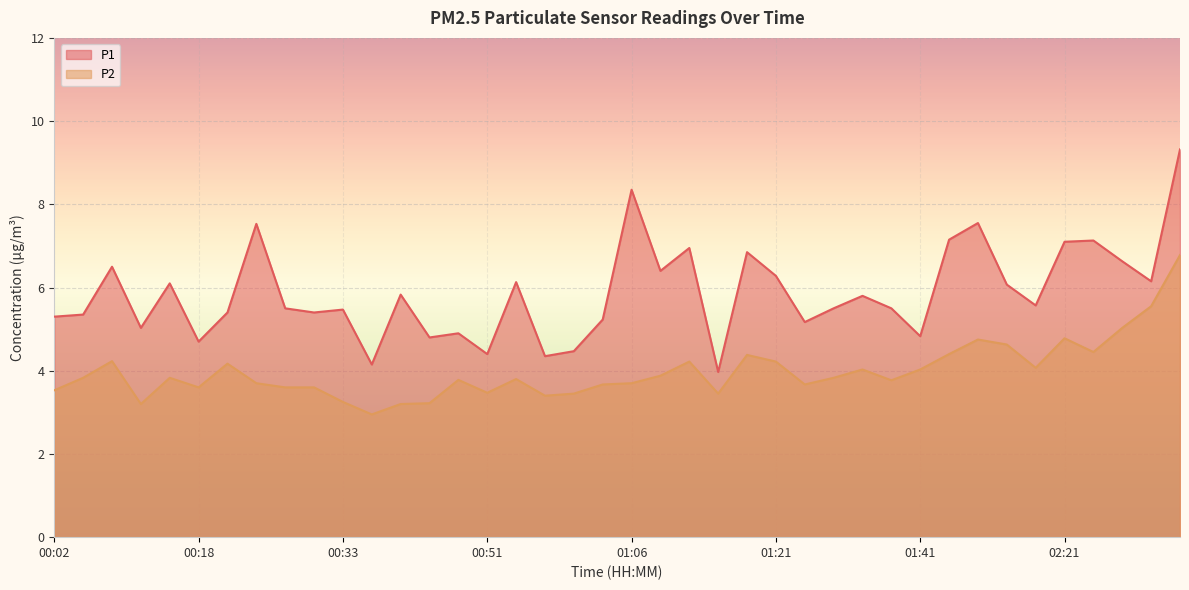

True or false: P1 and P2 intersect in this chart.

False